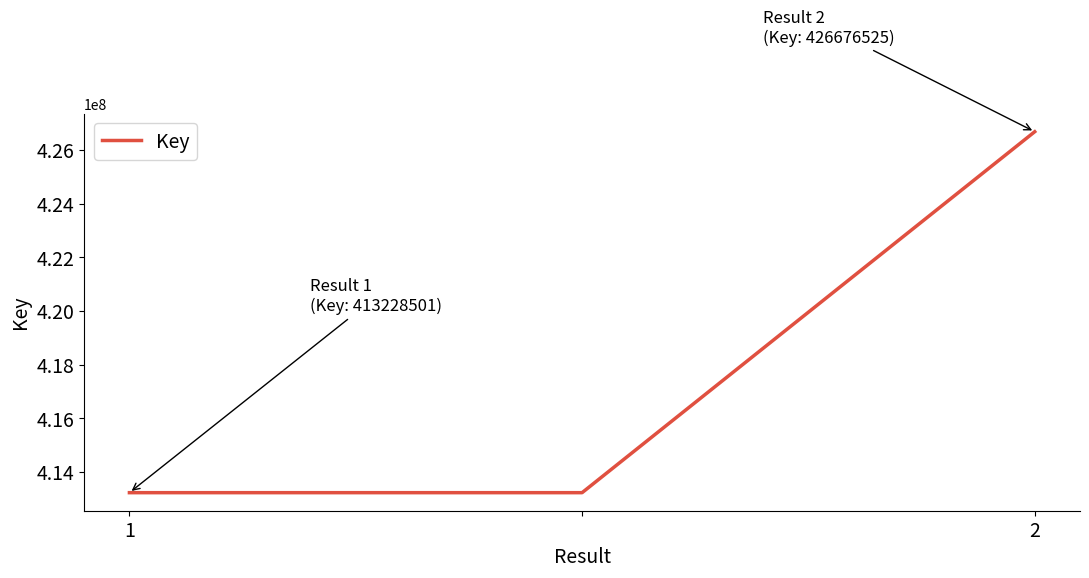

Count the values in the range 413228501 to 426676525.

3